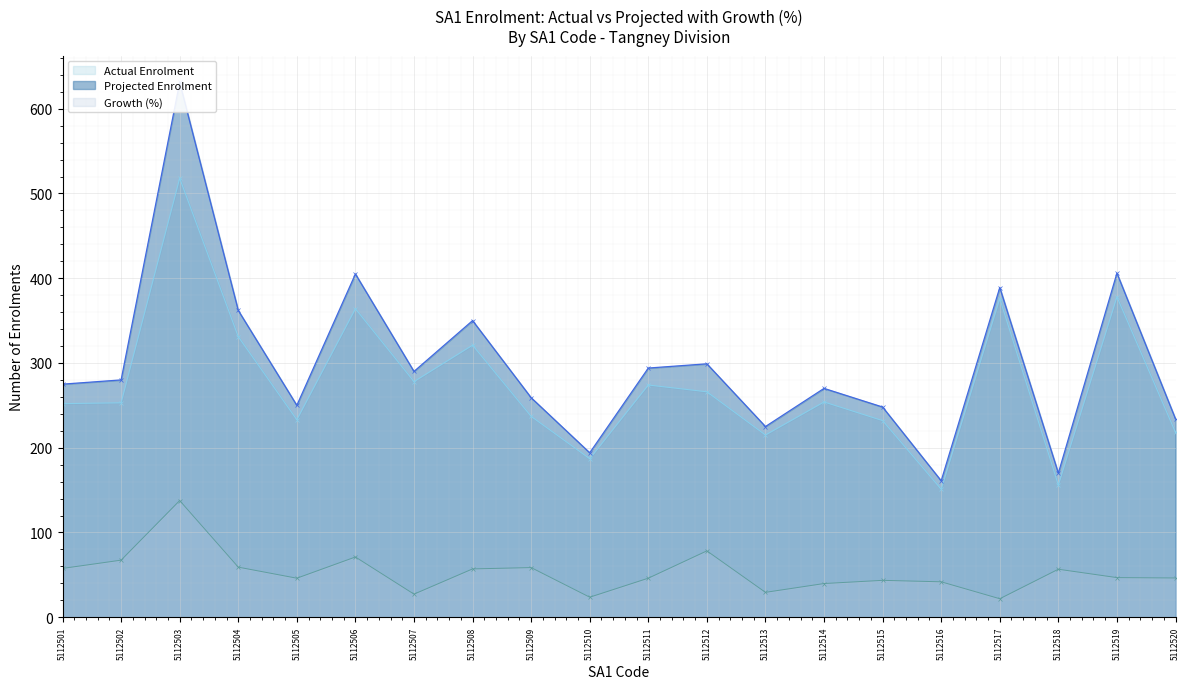

What is the value of the Actual Enrolment point at the 2nd from the left?

253.0